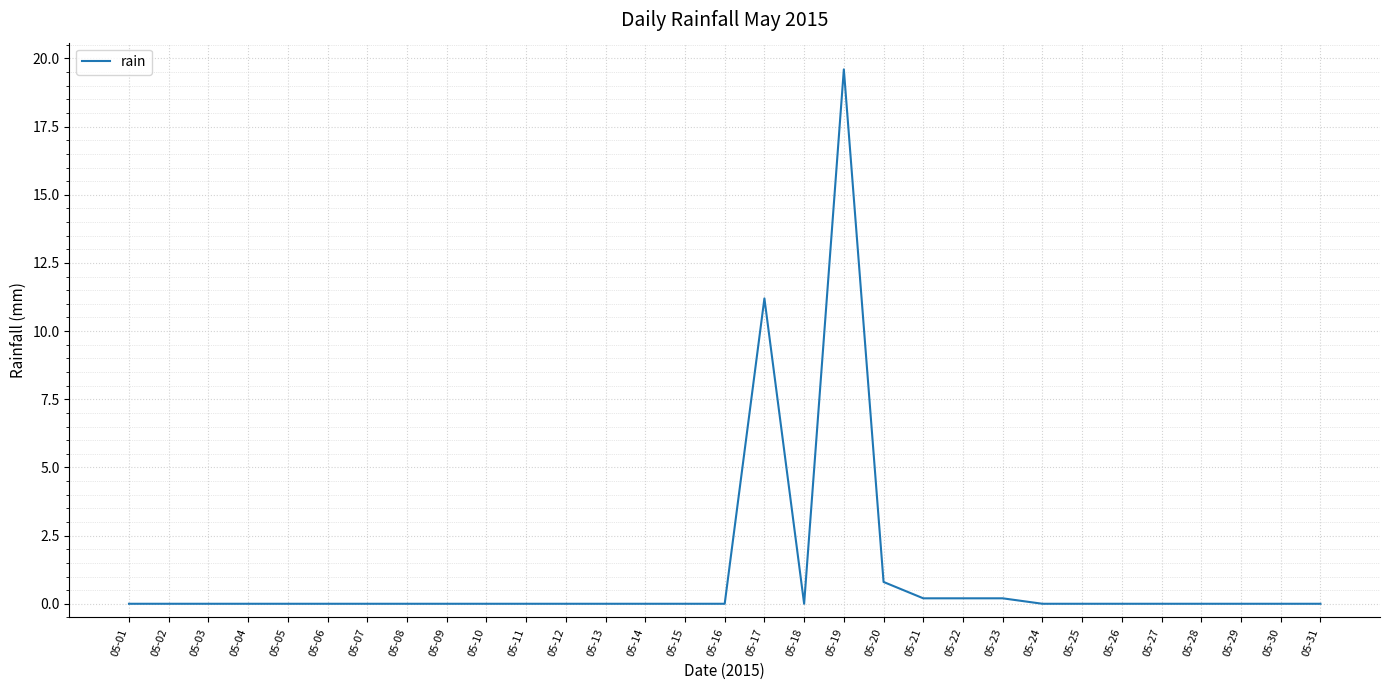

What is the difference between the values at 05-20 and 05-27?

0.8